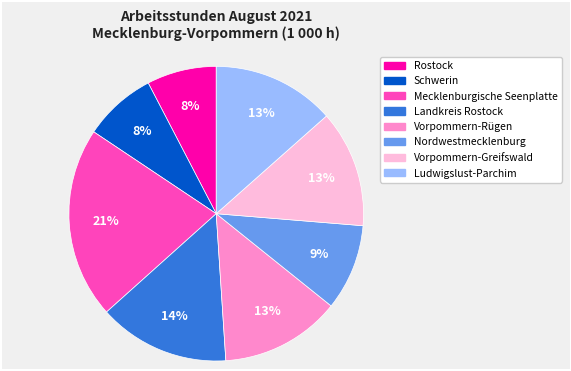

Is it true that Nordwestmecklenburg is 9% of the pie?

True